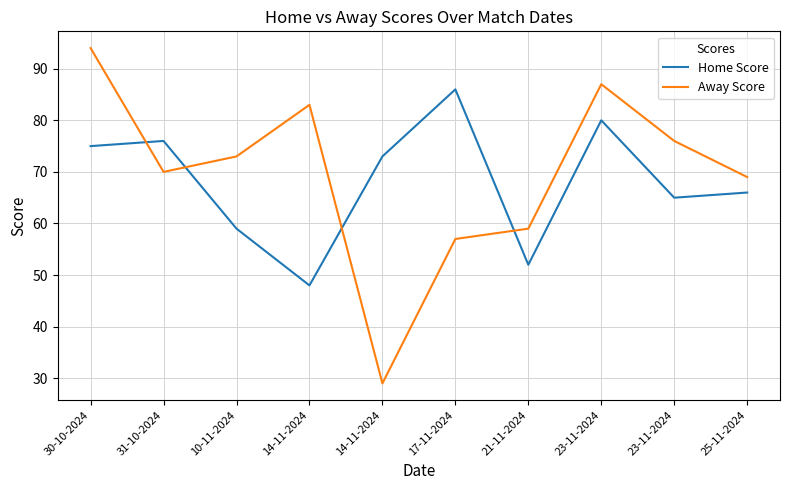

Does the chart display data point markers on the line(s)?

No